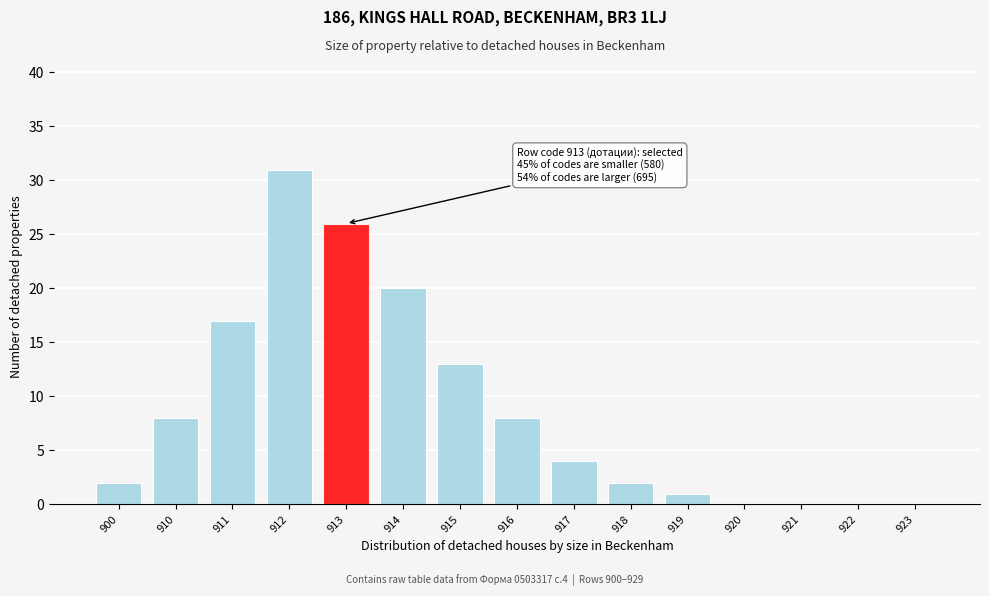

Reading left to right, list all the values displayed in this chart.

900=2	910=8	911=17	912=31	913=26	914=20	915=13	916=8	917=4	918=2	919=1	920=0	921=0	922=0	923=0